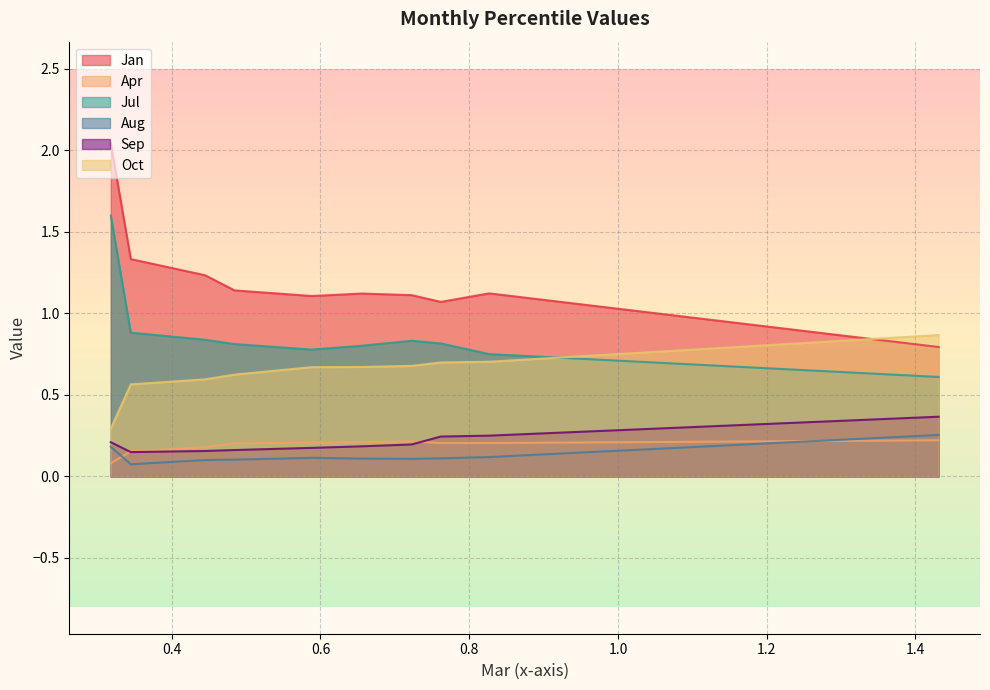

At how many categories does at least one series exceed 1?

9